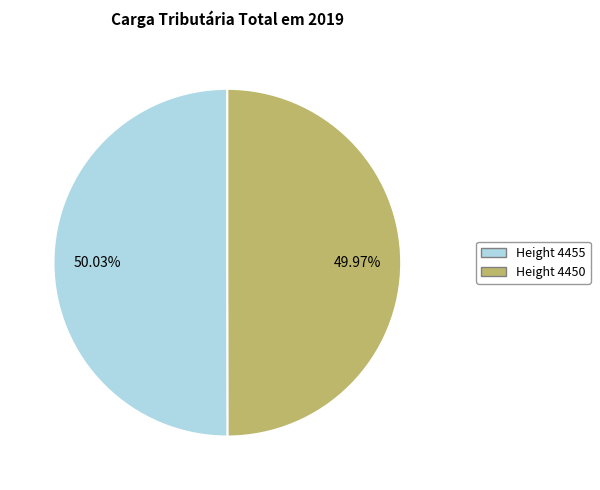

Is there any slice that represents more than half of the pie?

Yes